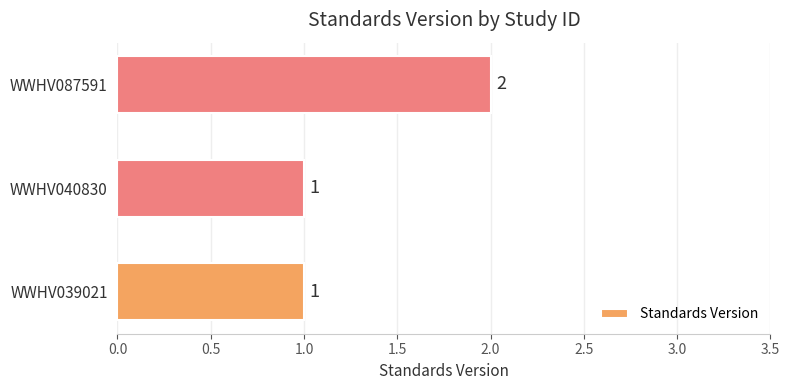

The chart shows a value of 3 at WWHV087591. True or false?

False